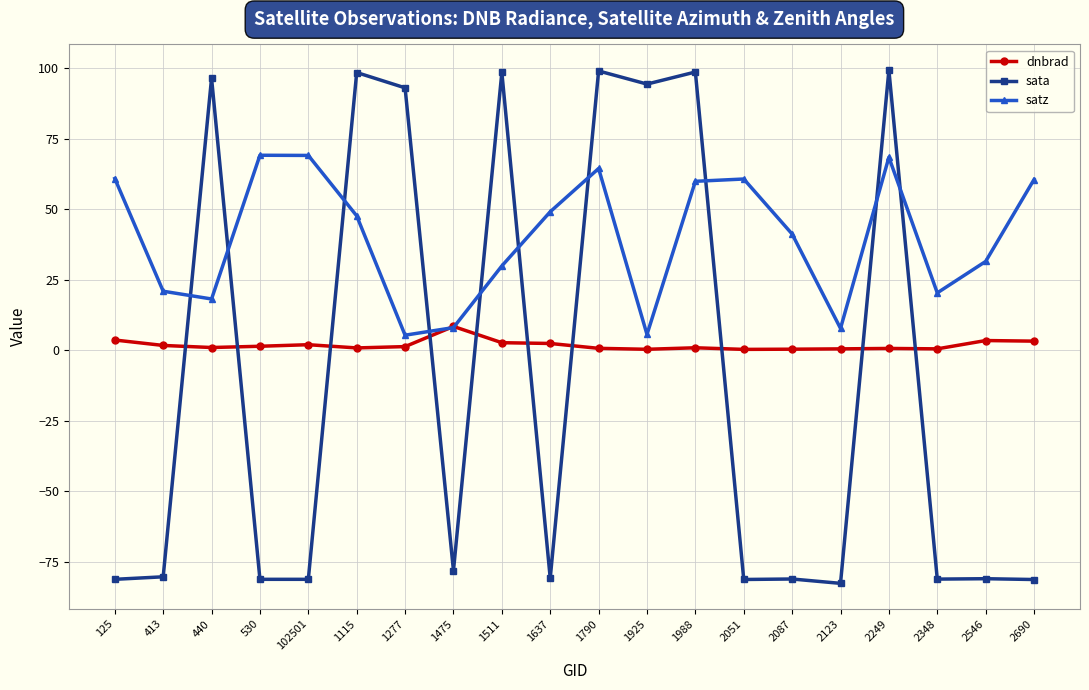

What is the difference between the second highest and second lowest values in the satz series?

63.5